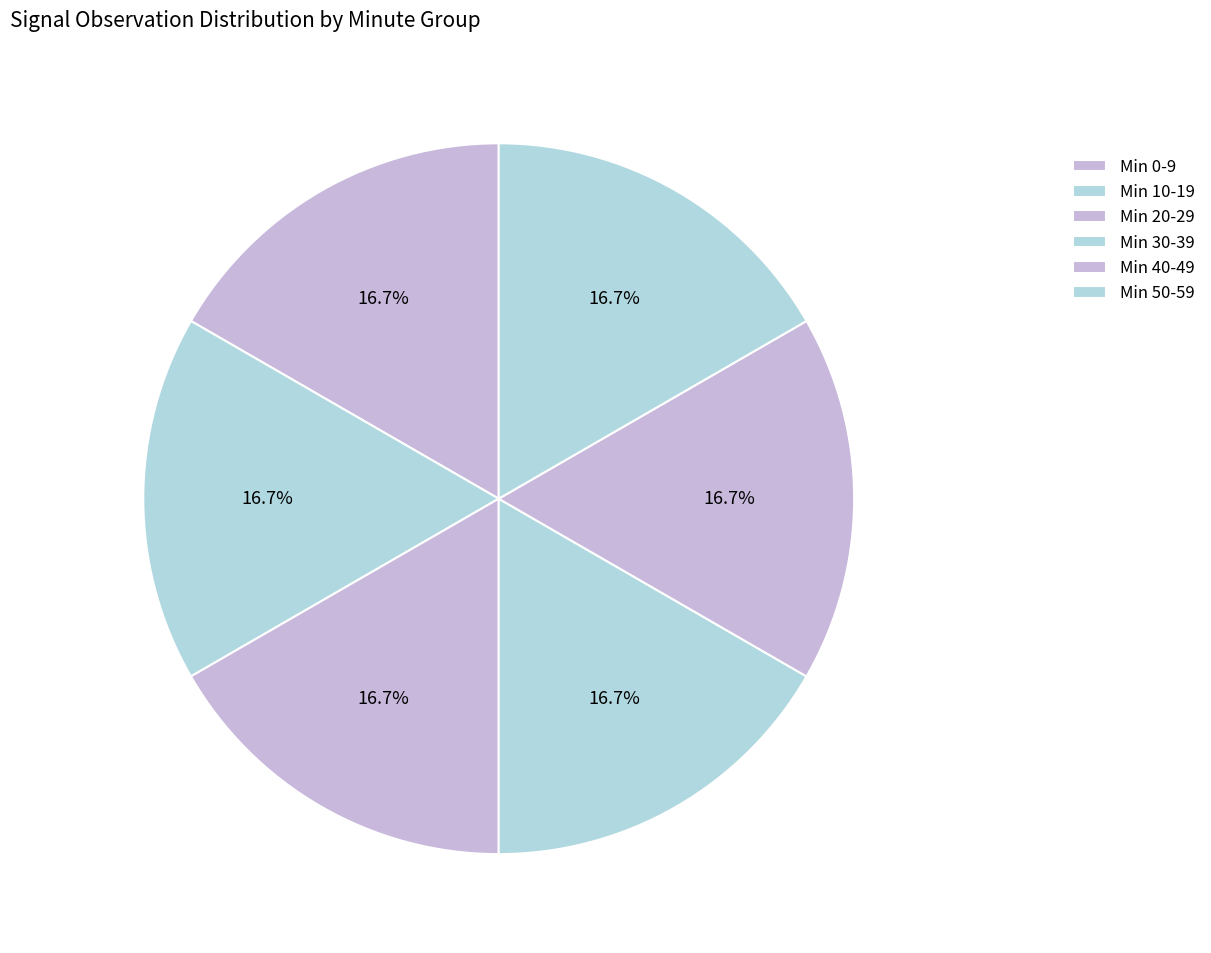

Count the number of slices in the pie.

6